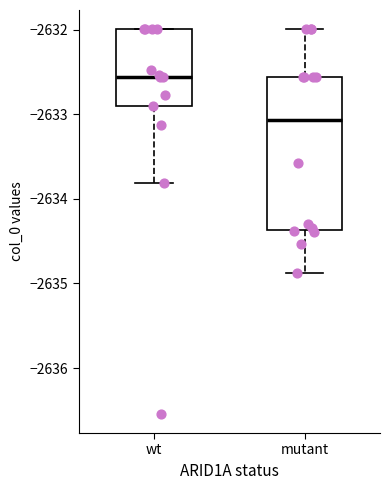

Reading left to right, read every box against the y-axis: the position of its median line, the range the box covers, and the ends of its whiskers. The values are not printed on the chart, so give them approximately, as read against the axis.

wt: median -2632.6, box -2632.9 to -2632.0, whiskers -2633.8 to -2632.0
mutant: median -2633.1, box -2634.4 to -2632.6, whiskers -2634.9 to -2632.0